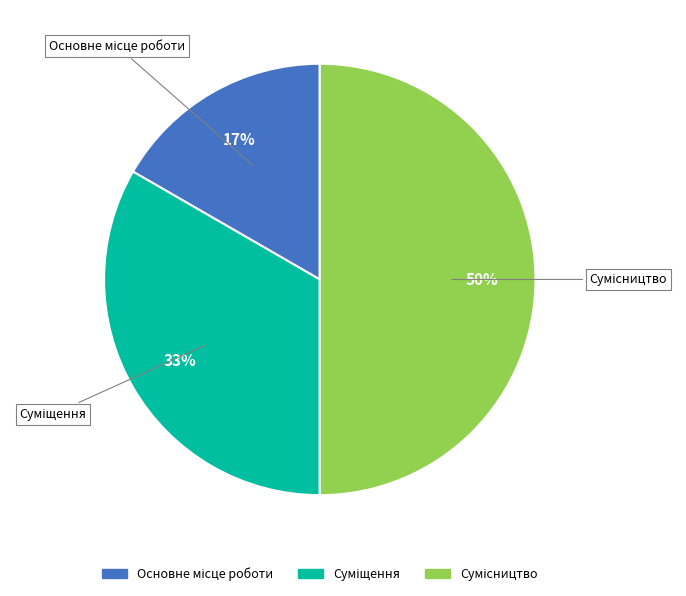

To the nearest percent, what is the average slice percentage?

33%